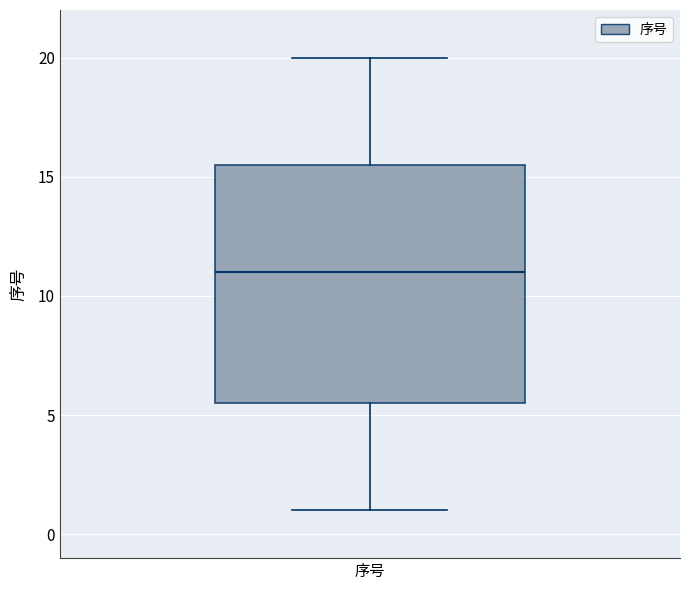

Transcribe this box plot: give where the median line is, the range the box spans, and where the two whiskers end, as read against the y-axis. The values are not printed on the chart, so give them approximately, as read against the axis.

median 11.0, box 5.5 to 15.5, whiskers 1.0 to 20.0